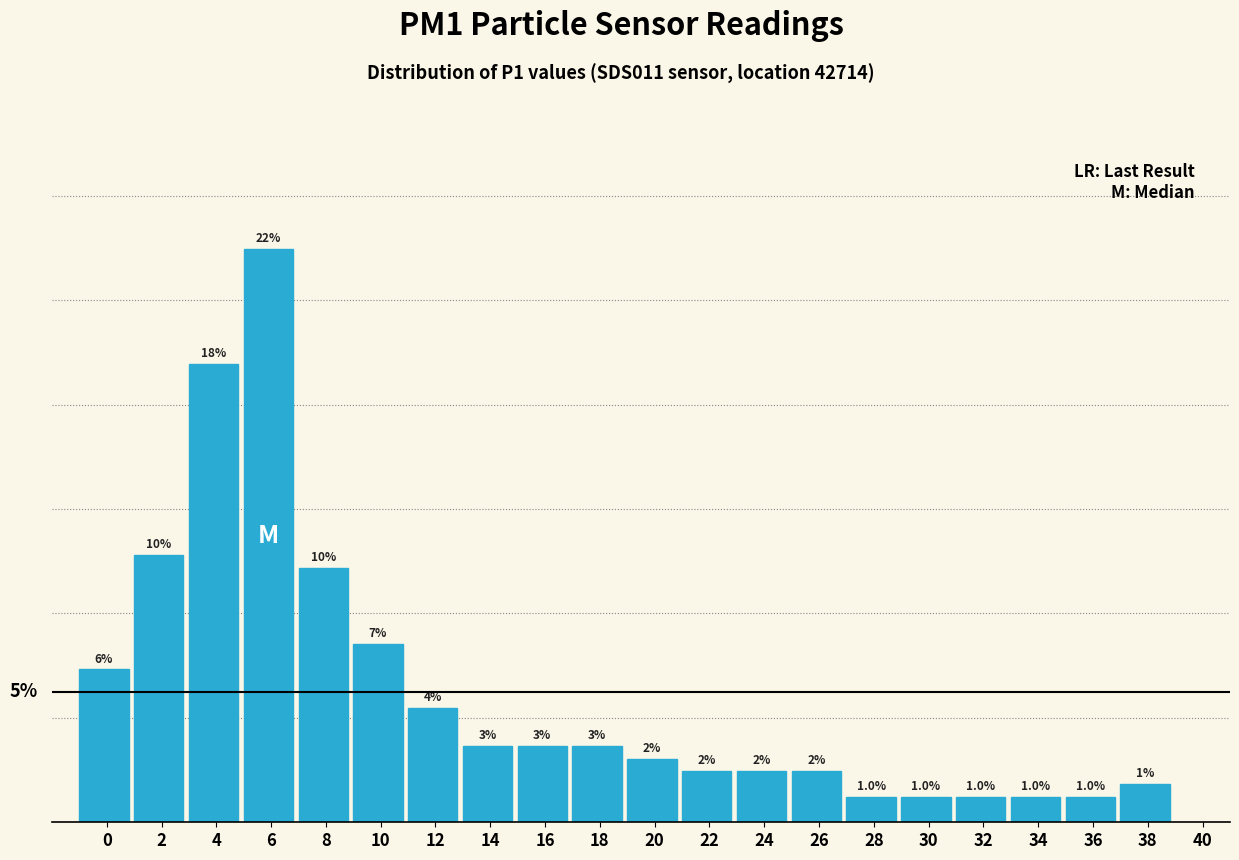

Are the bars horizontal?

No